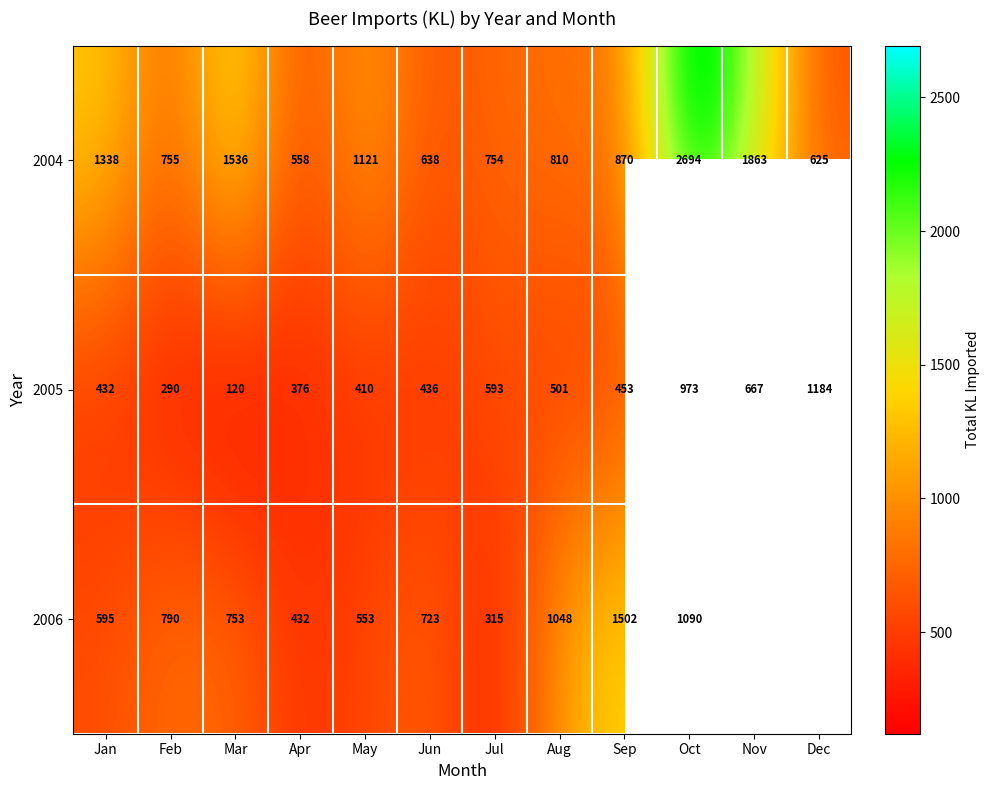

Count the number of data series in this chart.

3